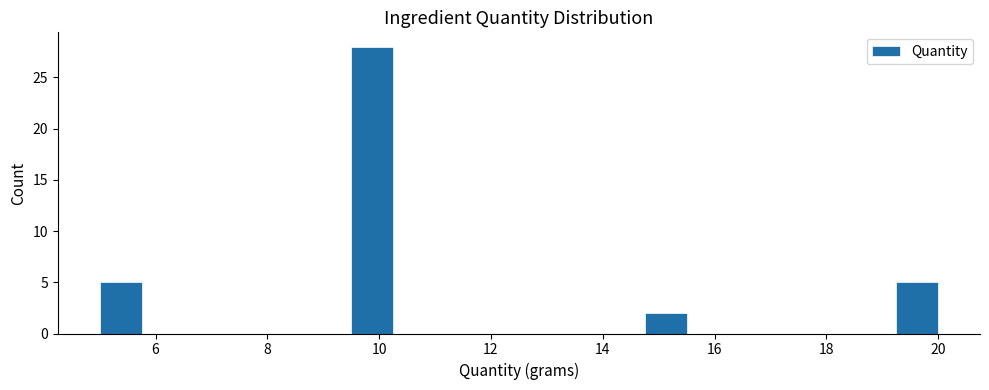

Around what value on the x-axis is the tallest bar? Give the approximate position of its centre, as read against the axis.

9.8